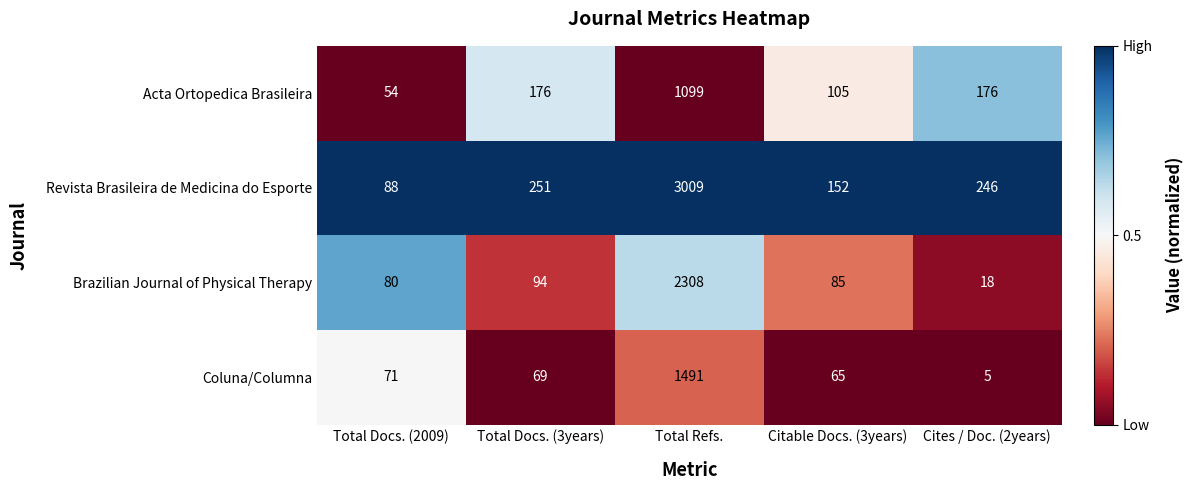

Which series has the largest total across all categories?

Revista Brasileira de Medicina do Esporte